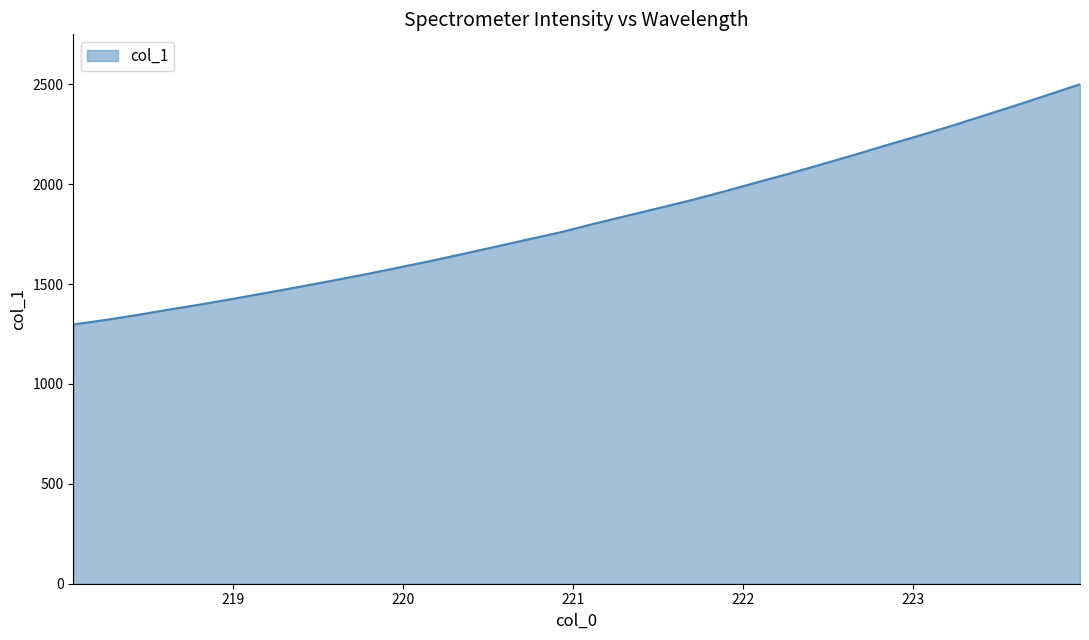

What is the greatest value displayed?

2500.2